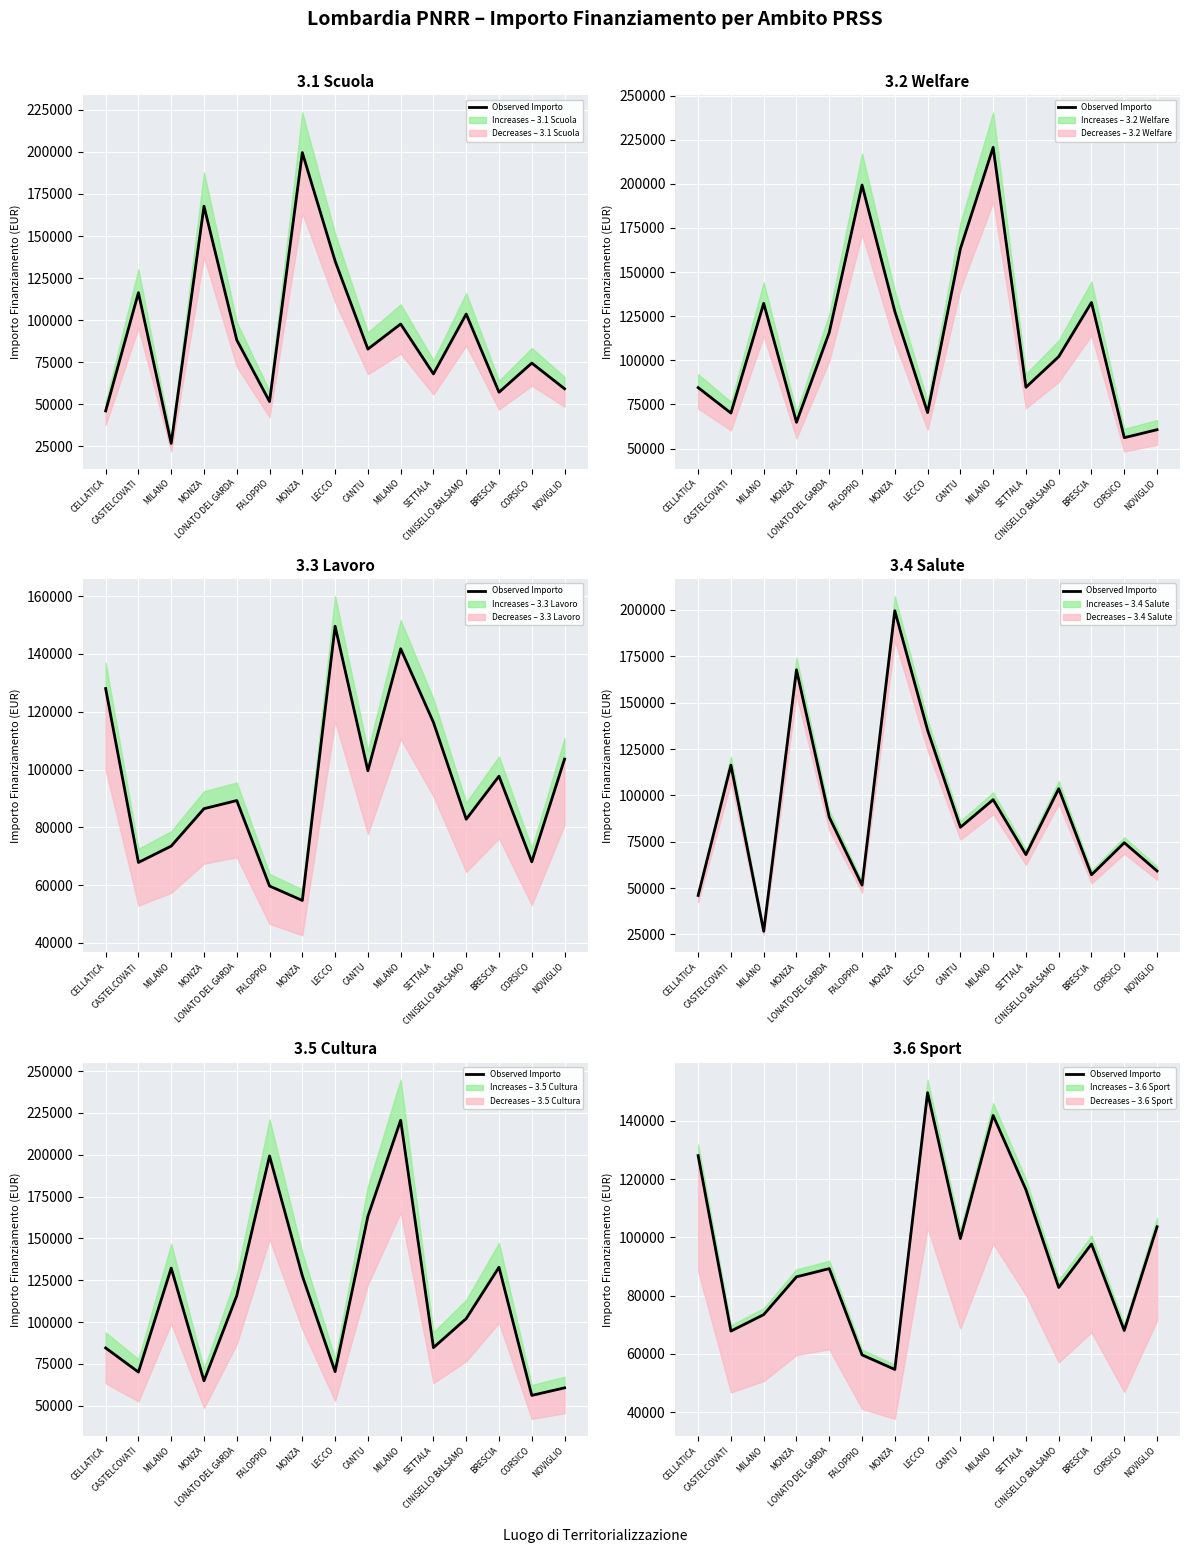

Where is the first local minimum?

CASTELCOVATI